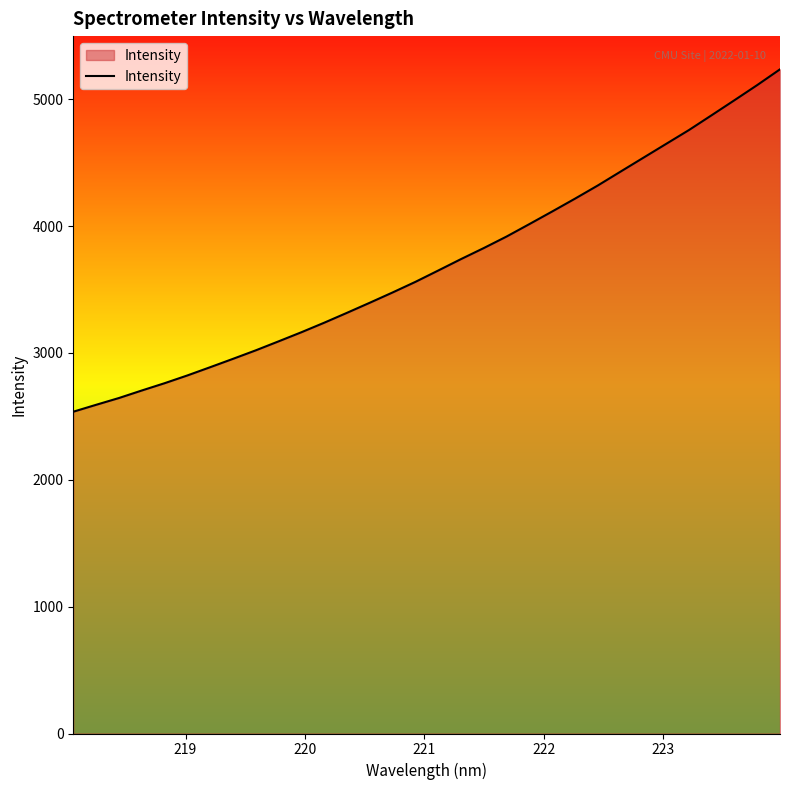

True or false: there are more than 0 points higher than both neighbors.

False